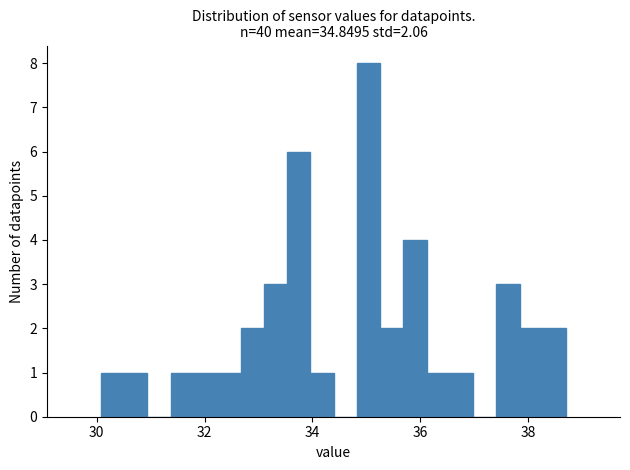

Around what value on the x-axis is the tallest bar? Give the approximate position of its centre, as read against the axis.

35.0